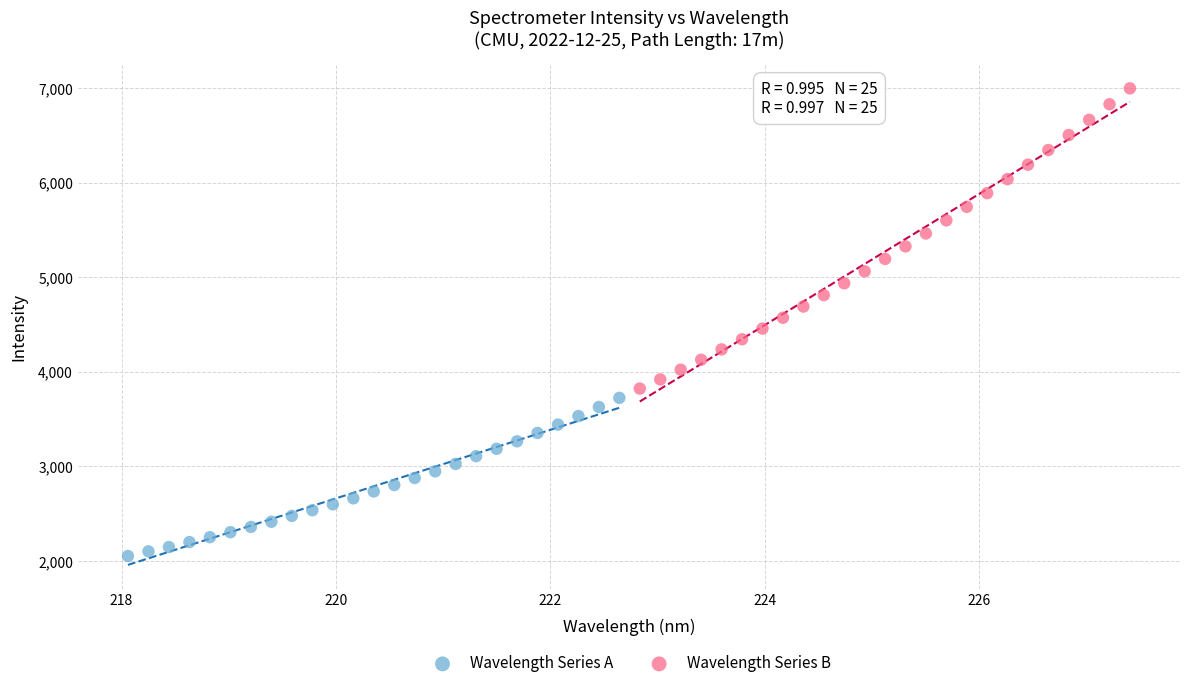

Which series contains the highest Y value?

Wavelength Series B